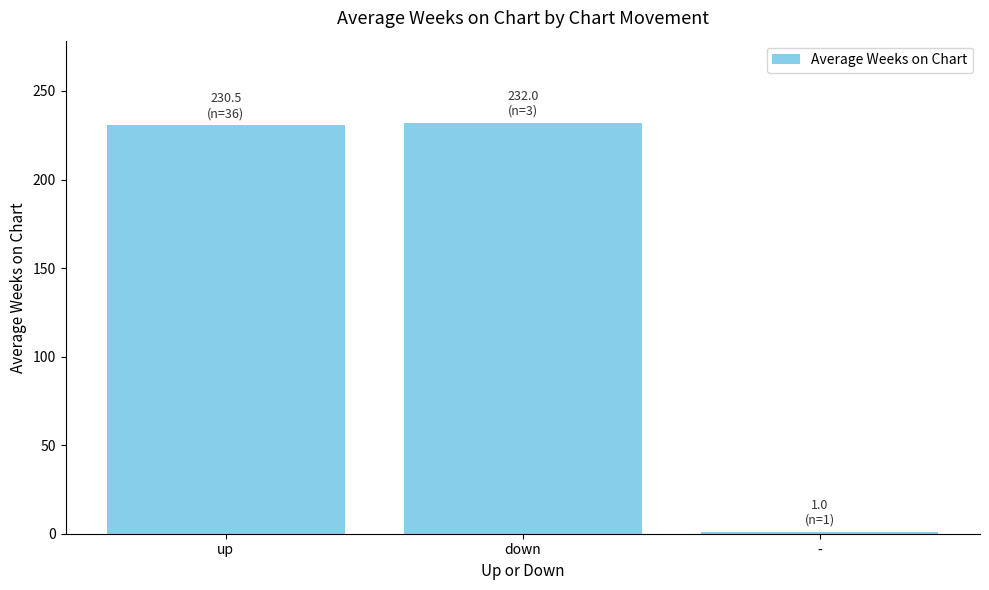

What value does the data have at -?

1.0